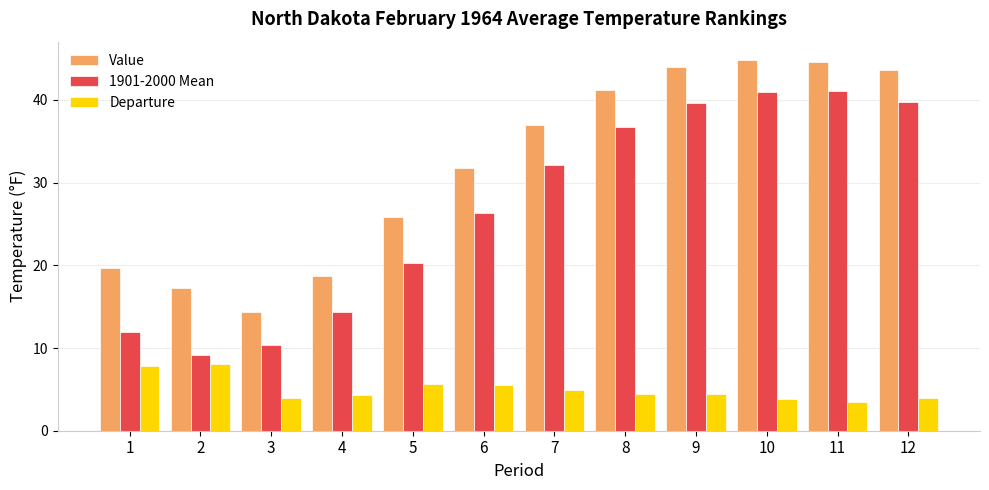

Which series has the largest range (max minus min)?

1901-2000 Mean